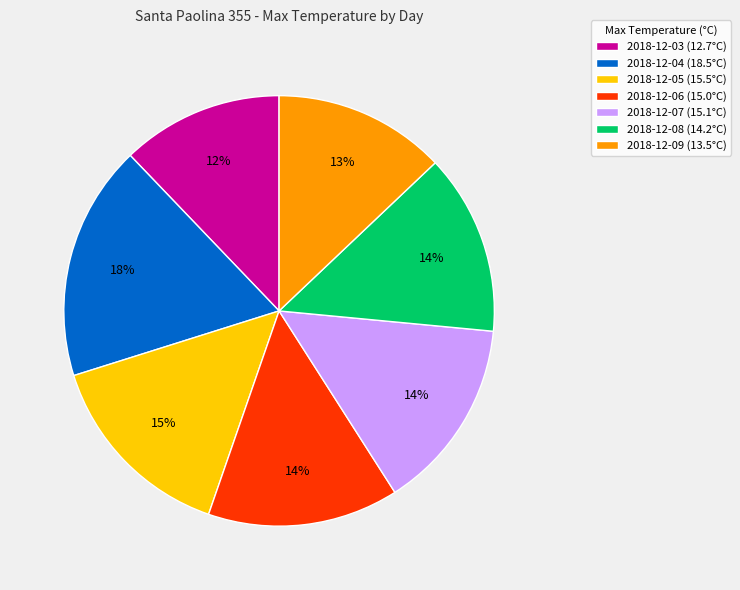

Which slice is the largest?

2018-12-04